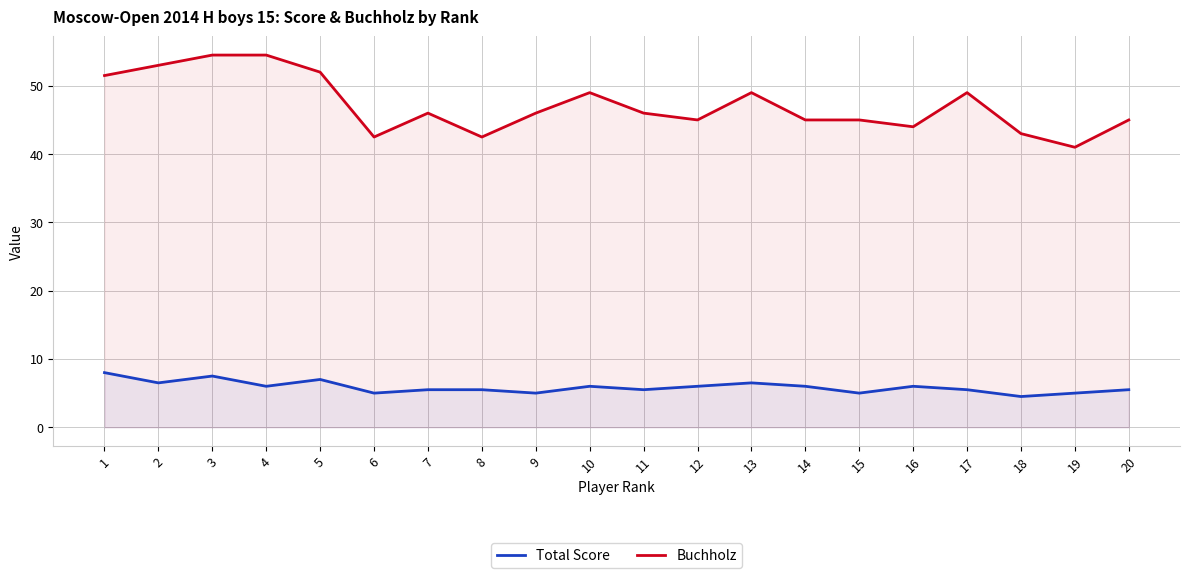

At which category is the sum across all series the highest?

3